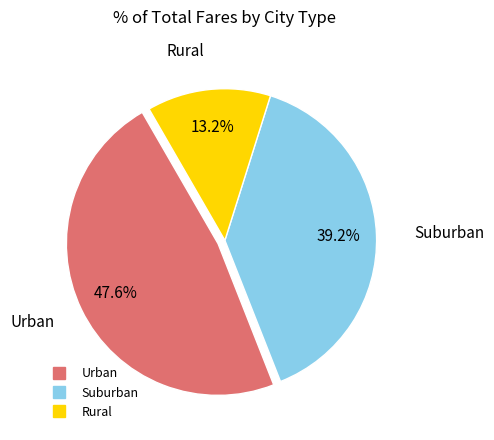

To the nearest percent, what is the average slice percentage?

33%